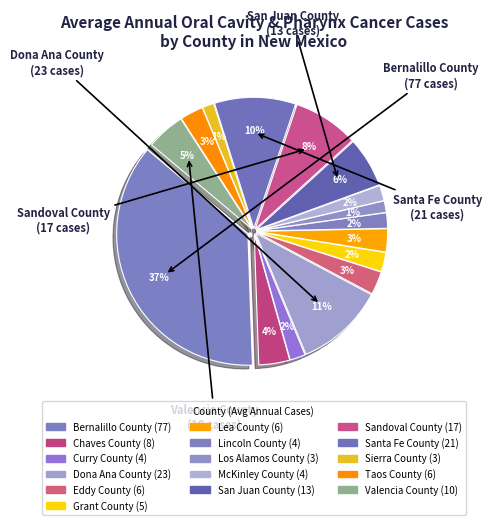

Does Taos County represent more than half of the total?

No